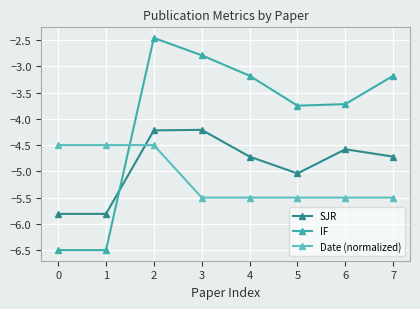

True or false: SJR has a value of -7.9 at 3.

False